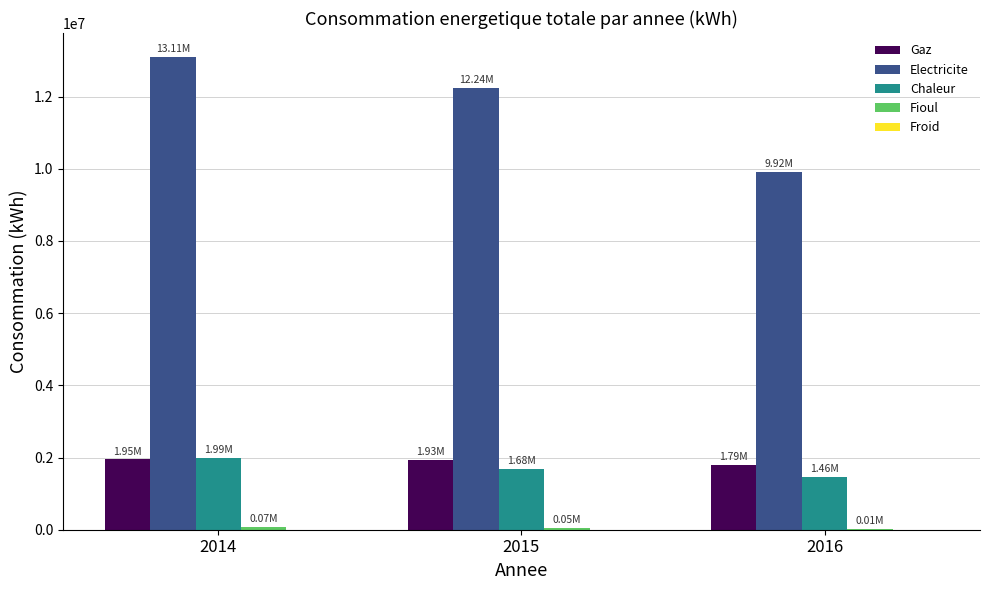

At which category is the sum across all series the highest?

2014